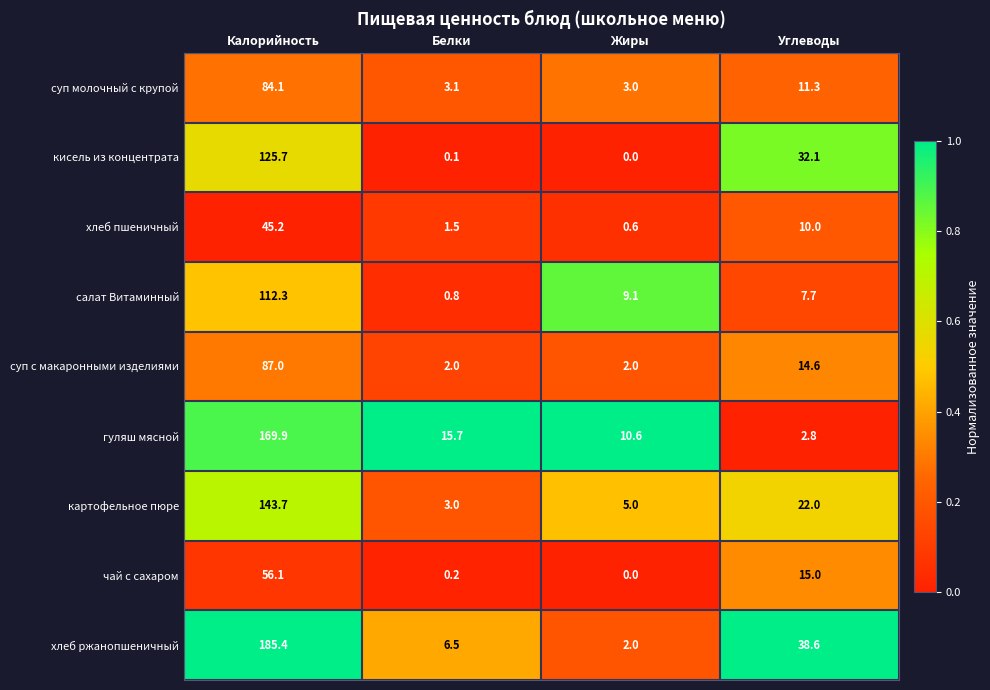

At which category is the sum across all series the highest?

Калорийность